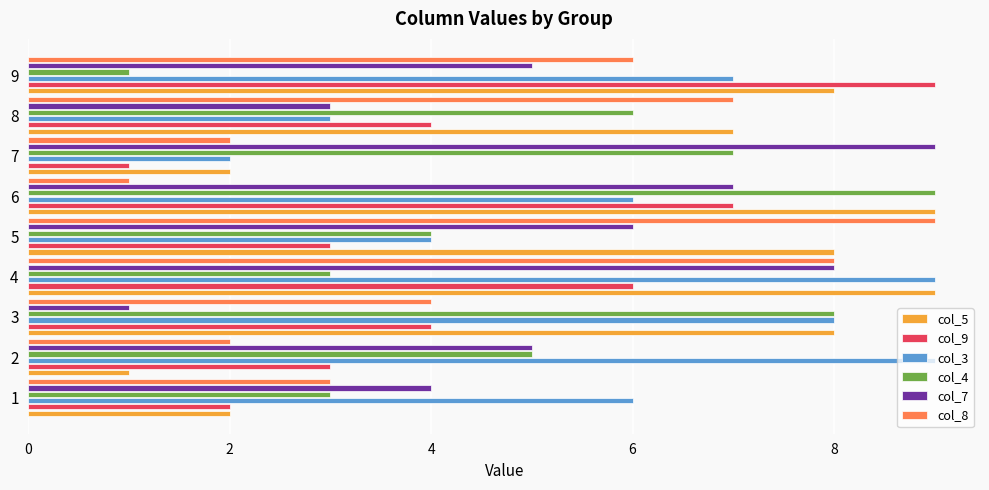

What is the total value across all series at 7?

23